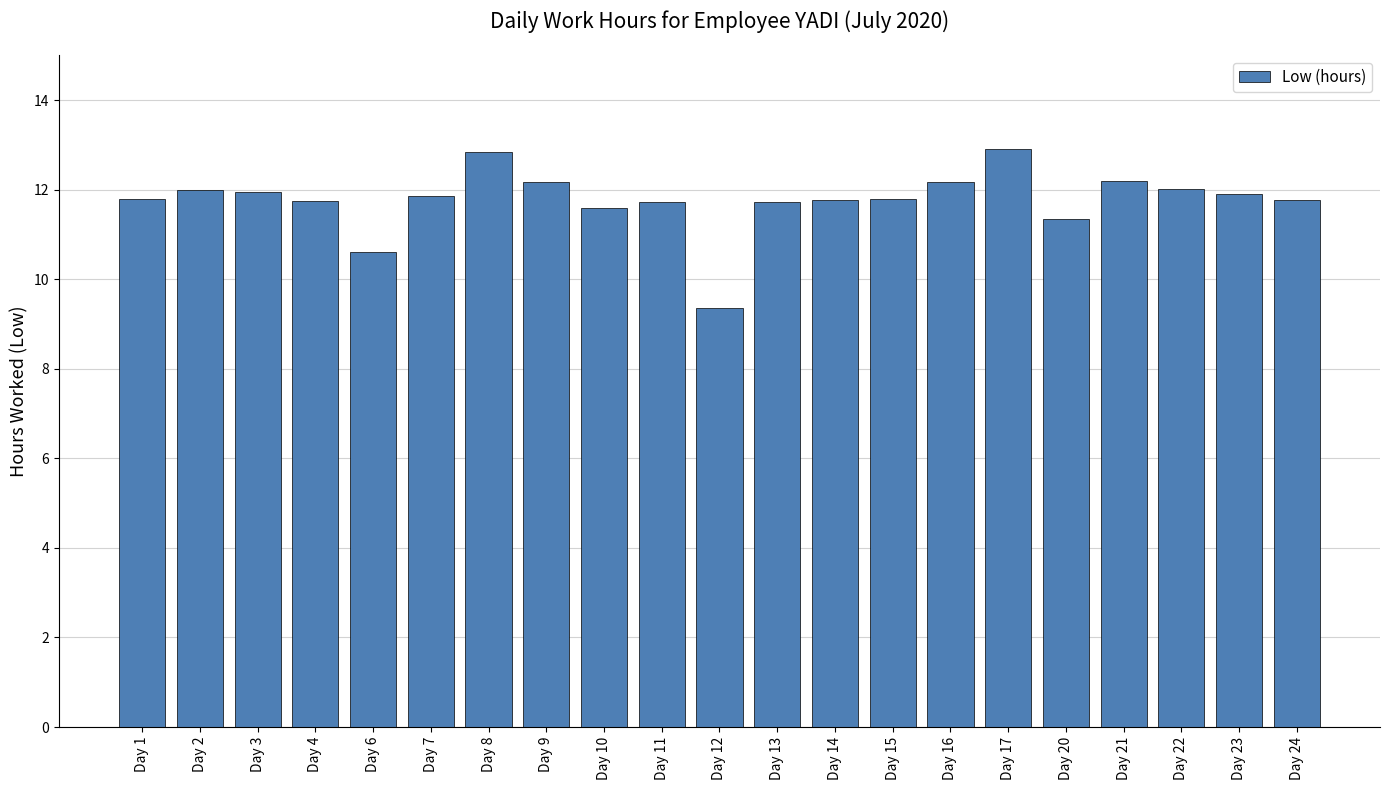

What is the approximate value at Day 13?

11.7